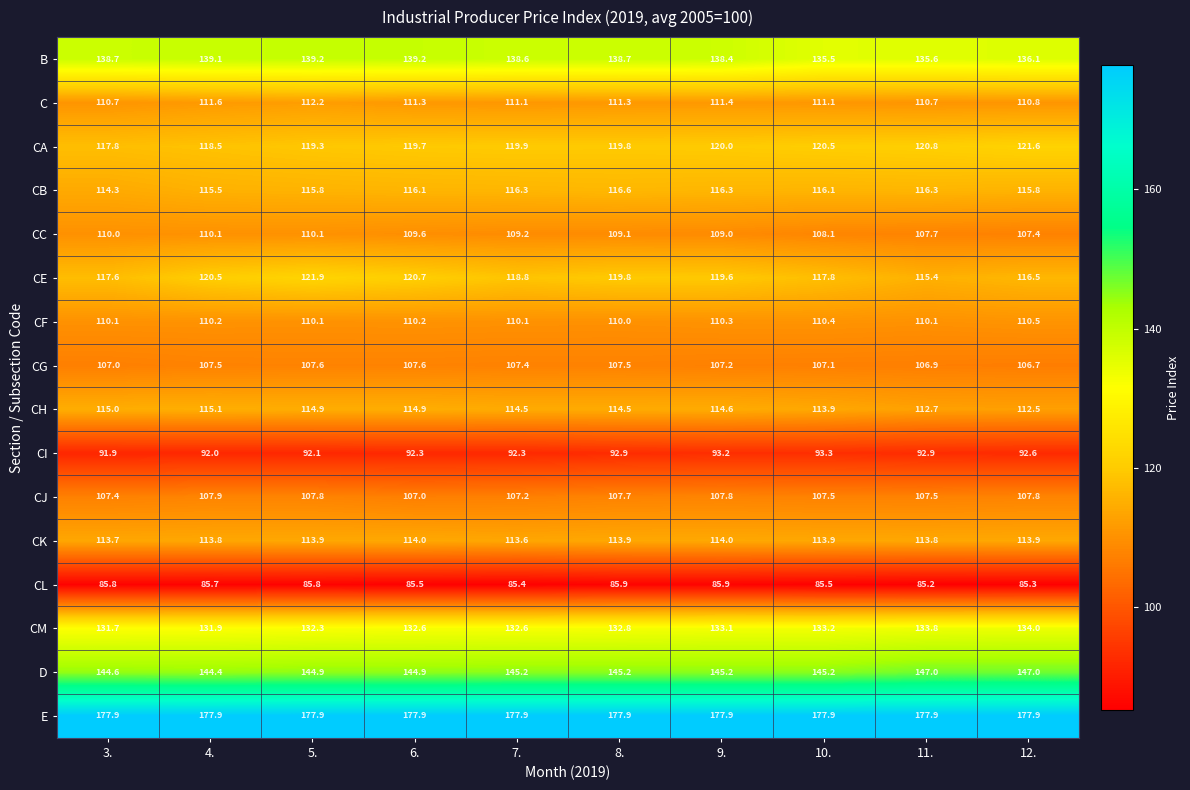

Count the number of categories in the chart.

10